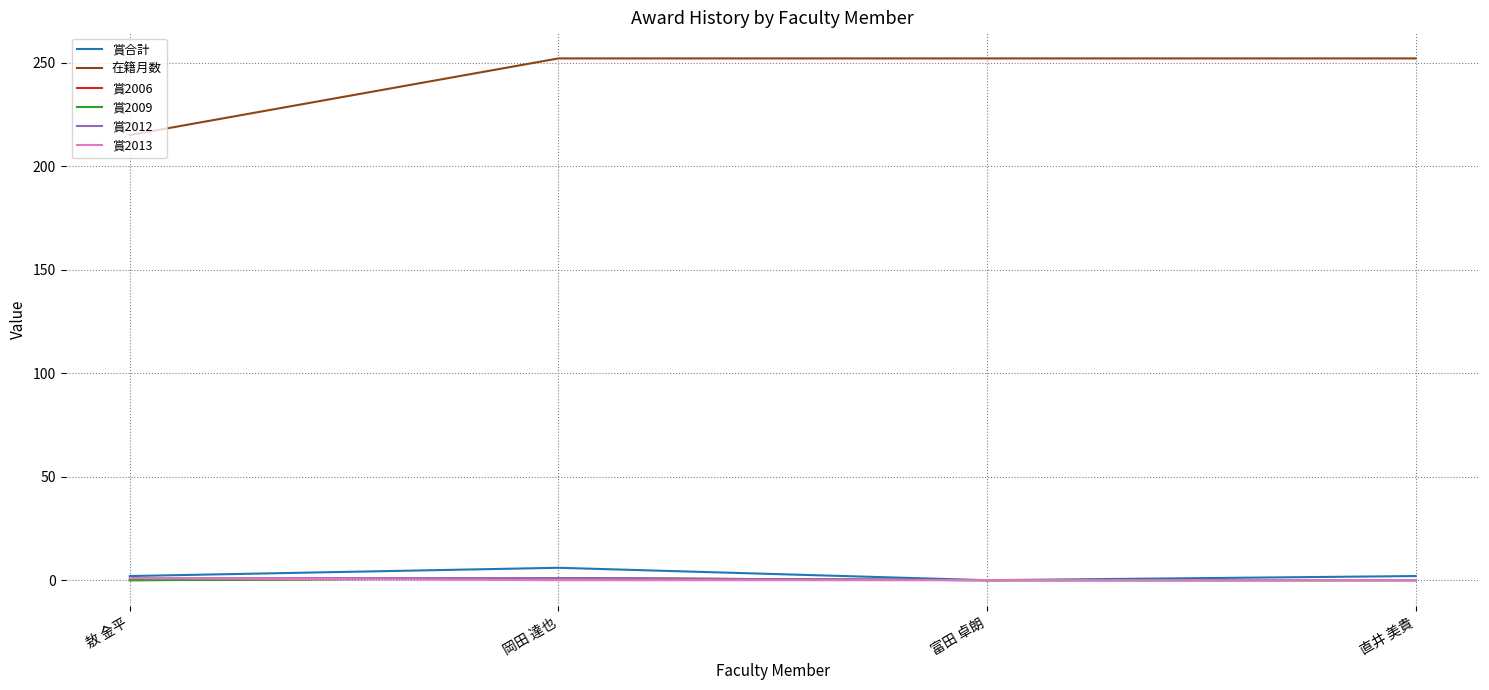

List the series in order of their peak value, highest first.

在籍月数, 賞合計, 賞2006, 賞2009, 賞2012, 賞2013